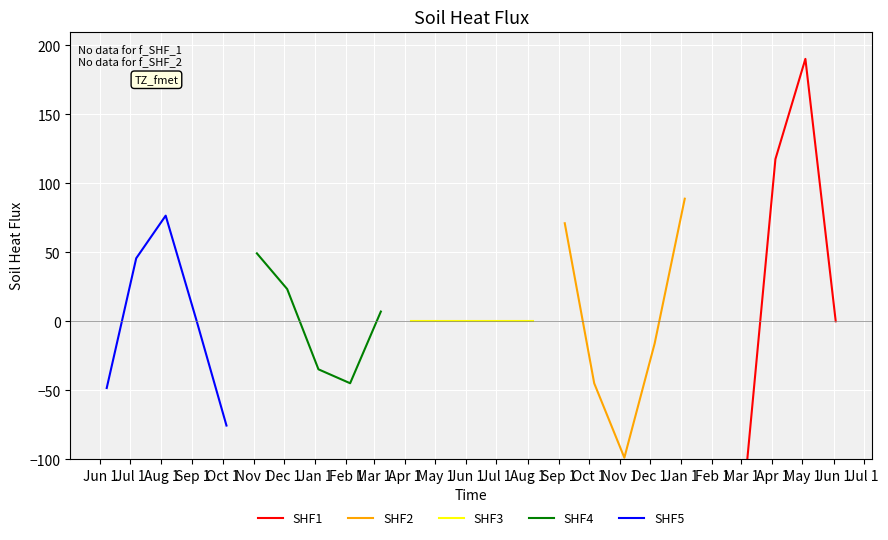

At which label is SHF3 closest to 0?

Jun 1